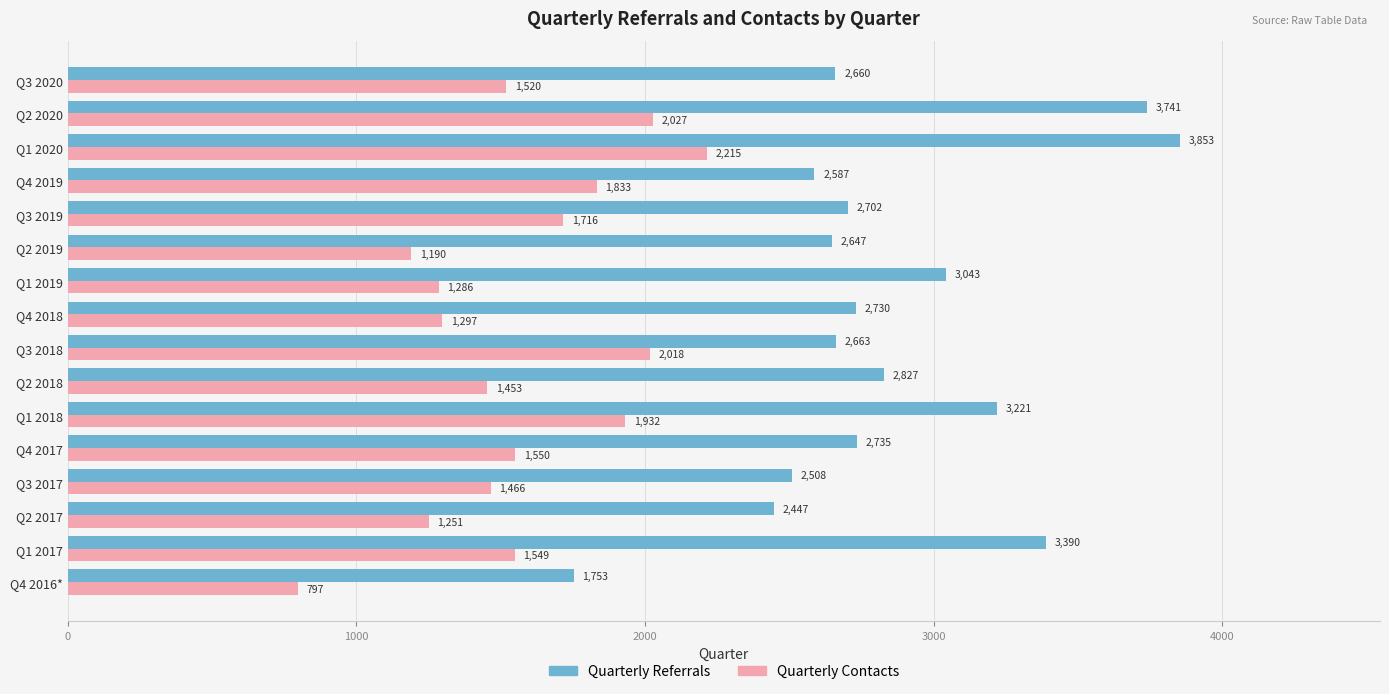

At how many categories does at least one series exceed 2673?

9